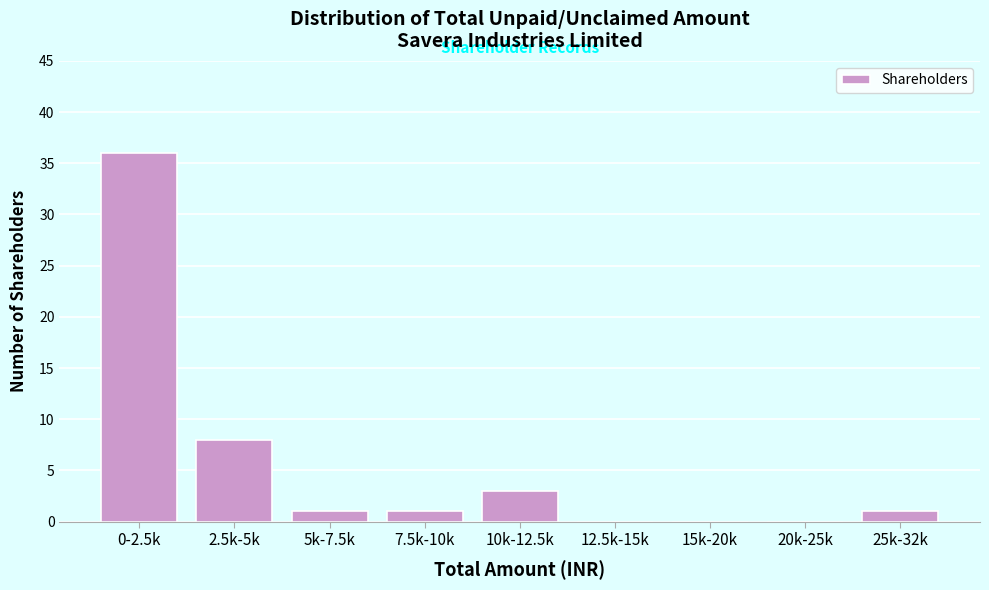

Reading left to right, transcribe all the data shown in this chart.

0-2.5k=36	2.5k-5k=8	5k-7.5k=1	7.5k-10k=1	10k-12.5k=3	12.5k-15k=0	15k-20k=0	20k-25k=0	25k-32k=1